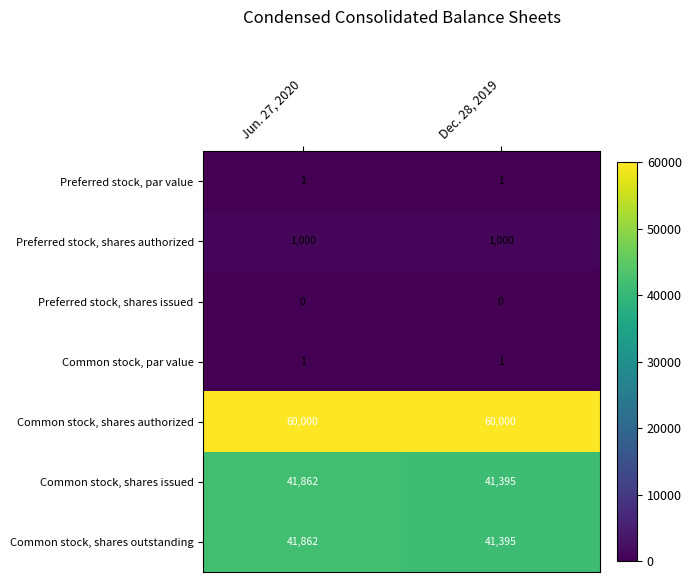

Reading left to right, what are all the values shown in this chart?

Preferred stock, par value: Jun. 27, 2020=1	Dec. 28, 2019=1
Preferred stock, shares authorized: Jun. 27, 2020=1000	Dec. 28, 2019=1000
Preferred stock, shares issued: Jun. 27, 2020=0	Dec. 28, 2019=0
Common stock, par value: Jun. 27, 2020=1	Dec. 28, 2019=1
Common stock, shares authorized: Jun. 27, 2020=60000	Dec. 28, 2019=60000
Common stock, shares issued: Jun. 27, 2020=41862	Dec. 28, 2019=41395
Common stock, shares outstanding: Jun. 27, 2020=41862	Dec. 28, 2019=41395